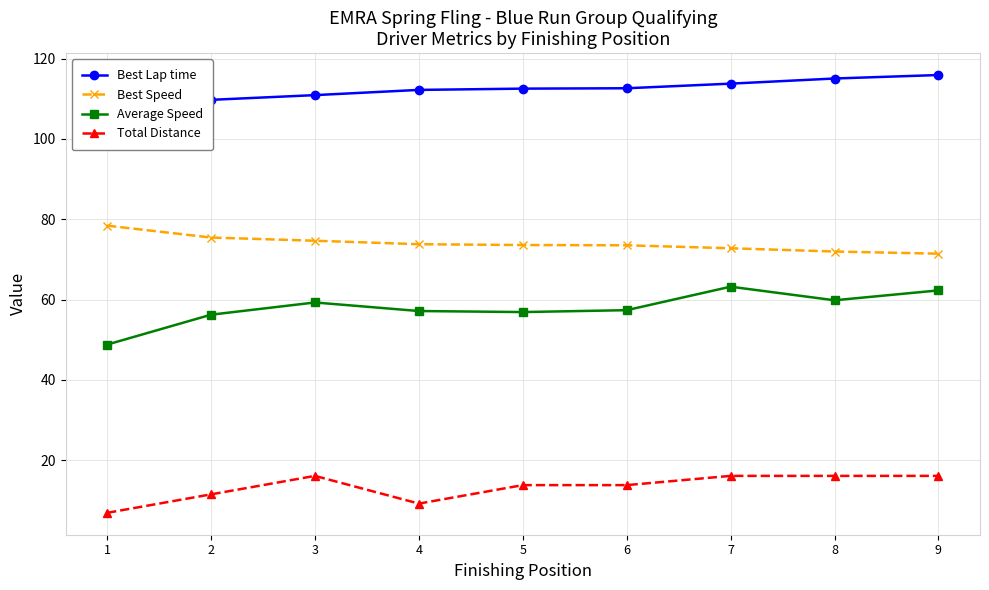

How many distinct data groups are displayed?

4